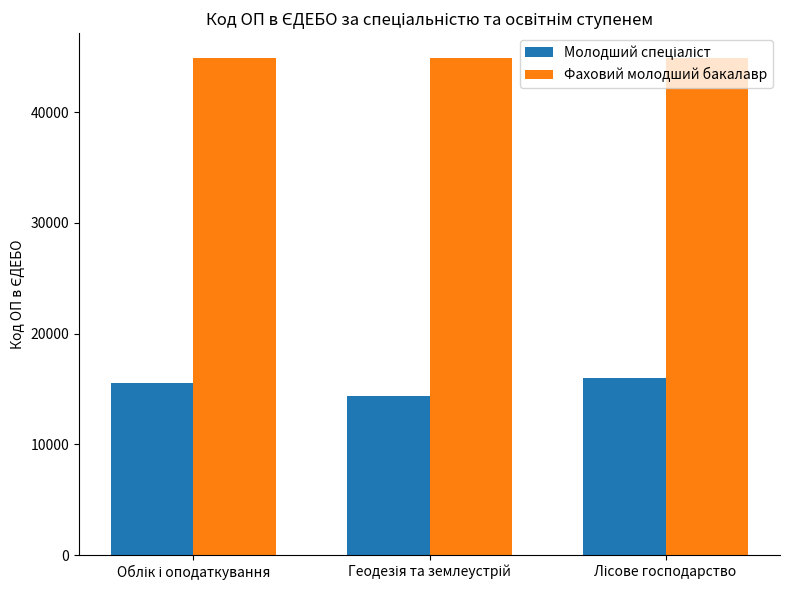

Which series has the largest total across all categories?

Фаховий молодший бакалавр